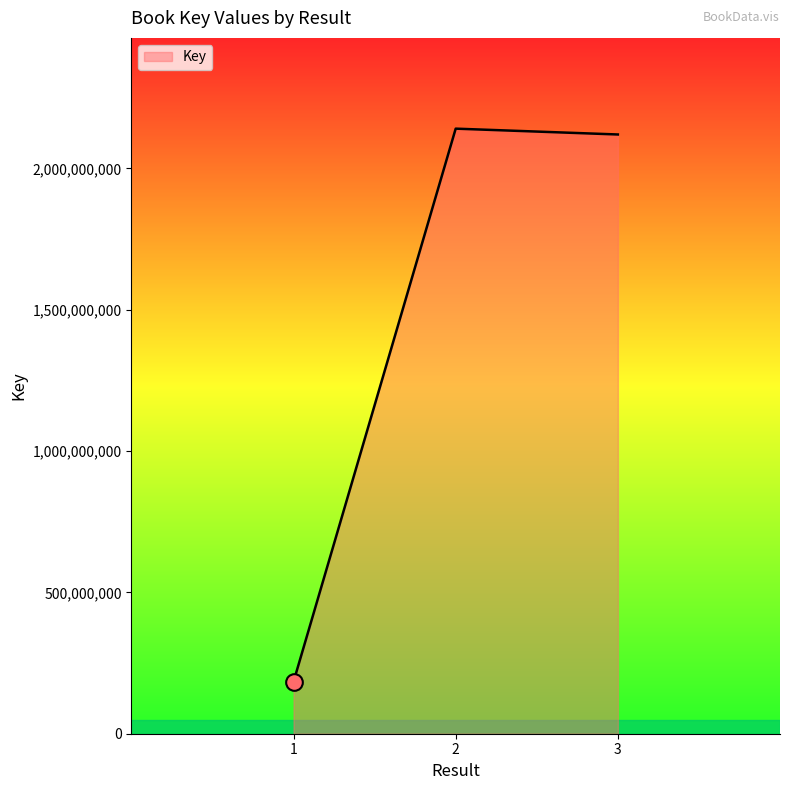

Rank the categories by value from highest to lowest.

2, 3, 1